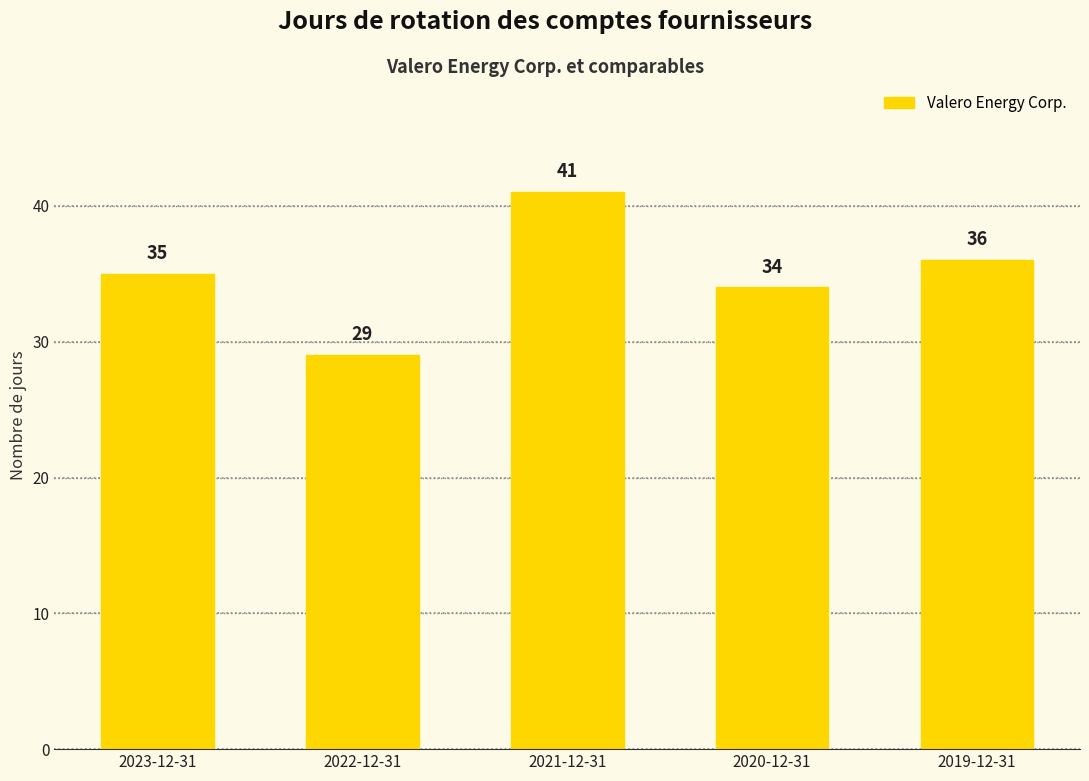

Reading left to right, what are all the values shown in this chart?

35	29	41	34	36